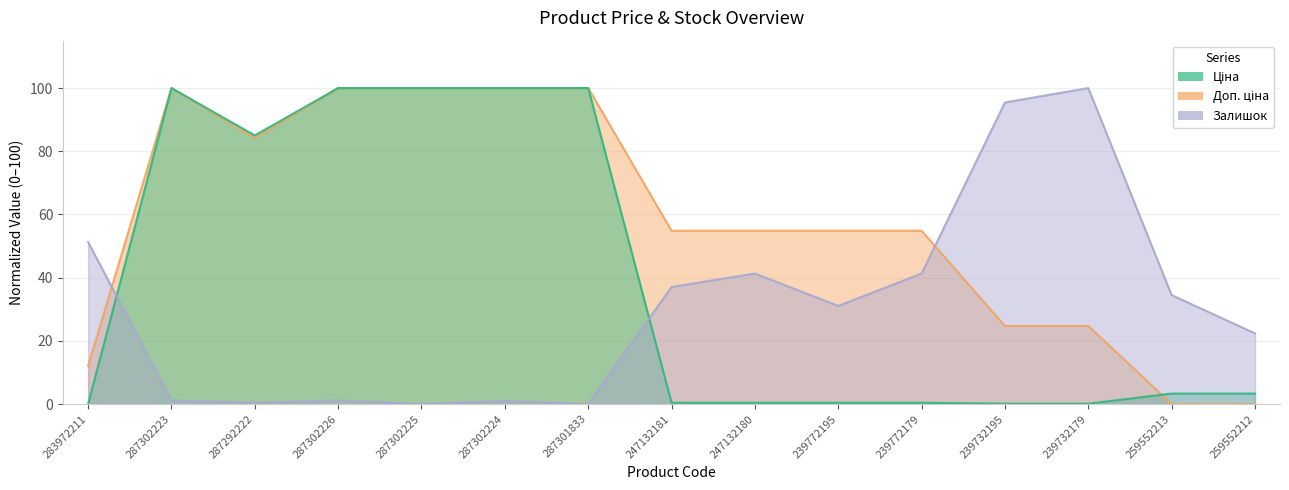

Which has a higher value, 287301833 or 283972211?

287301833